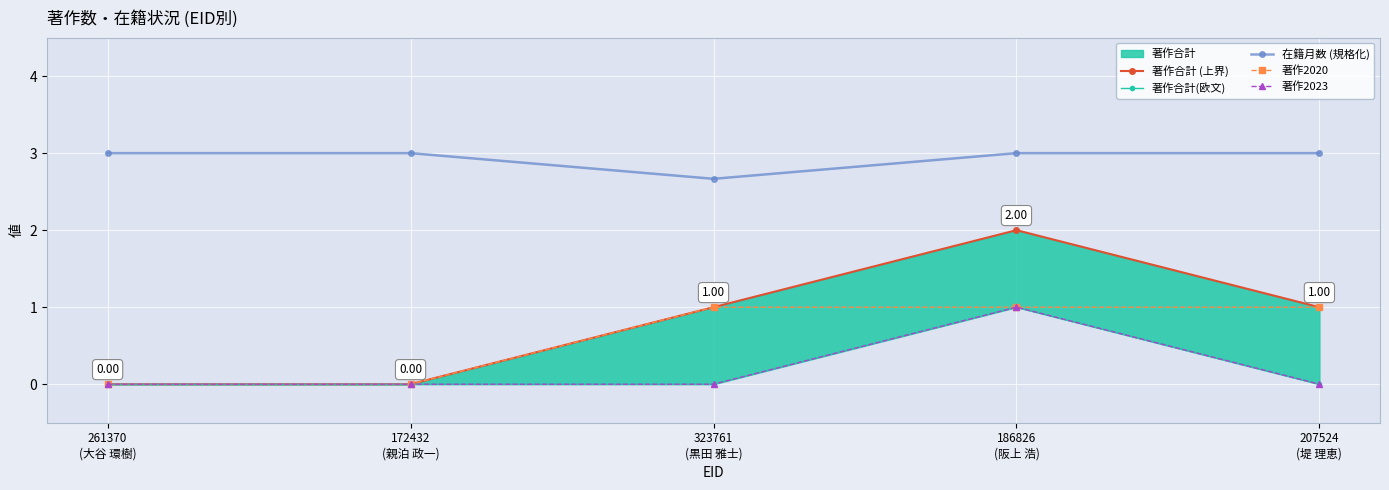

Is it true that 在籍月数 (規格化) equals 3.0 at 207524
(堤 理恵)?

True